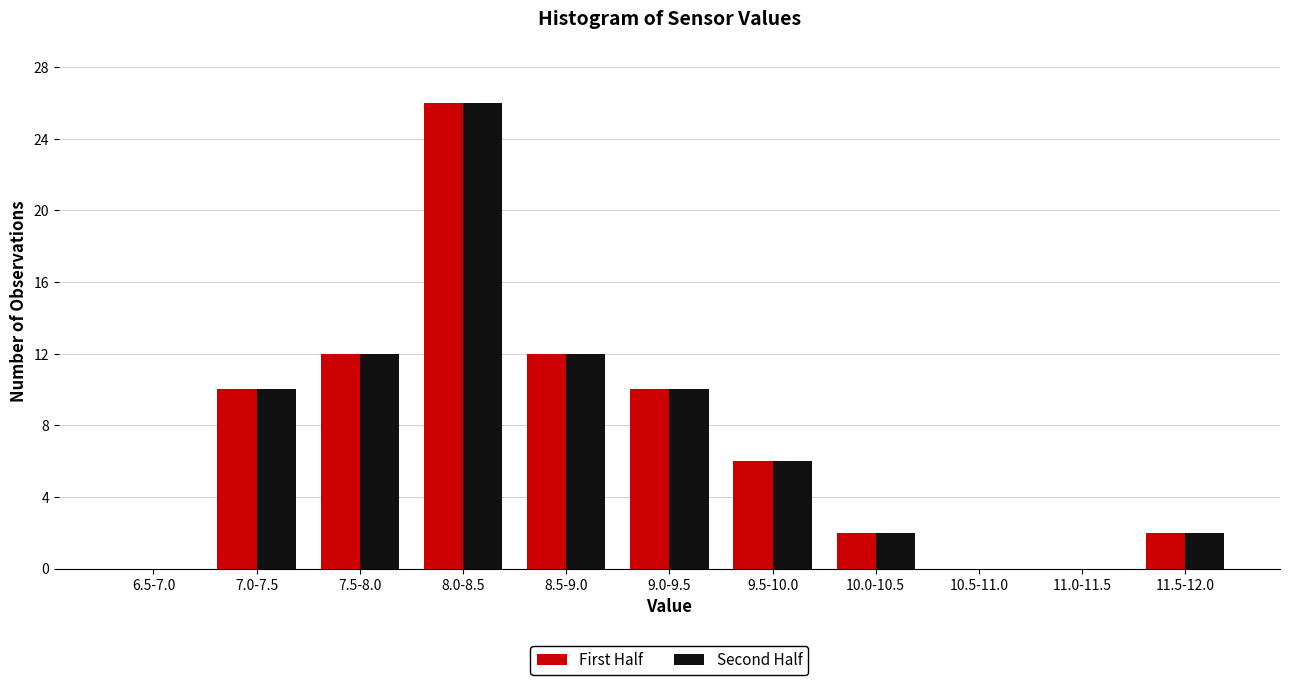

Reading left to right, transcribe all the data shown in this chart.

First Half: 6.5-7.0=0	7.0-7.5=10	7.5-8.0=12	8.0-8.5=26	8.5-9.0=12	9.0-9.5=10	9.5-10.0=6	10.0-10.5=2	10.5-11.0=0	11.0-11.5=0	11.5-12.0=2
Second Half: 6.5-7.0=0	7.0-7.5=10	7.5-8.0=12	8.0-8.5=26	8.5-9.0=12	9.0-9.5=10	9.5-10.0=6	10.0-10.5=2	10.5-11.0=0	11.0-11.5=0	11.5-12.0=2